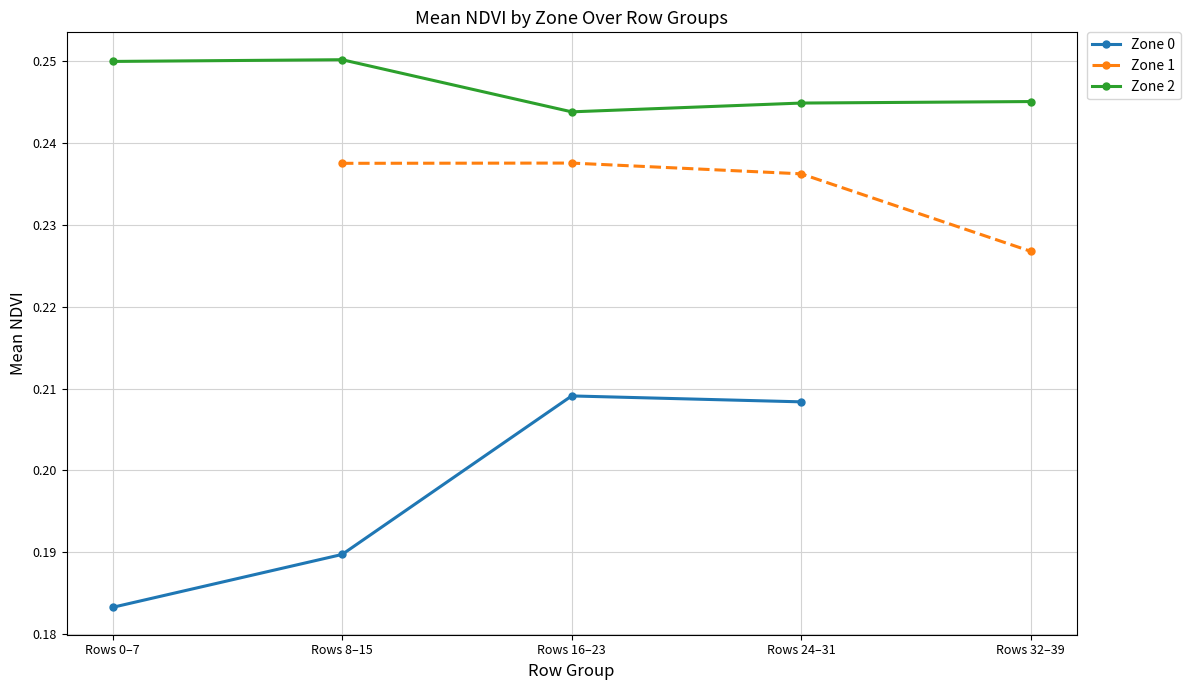

The value of Zone 2 at Rows 8–15 is 0.2. True or false?

False